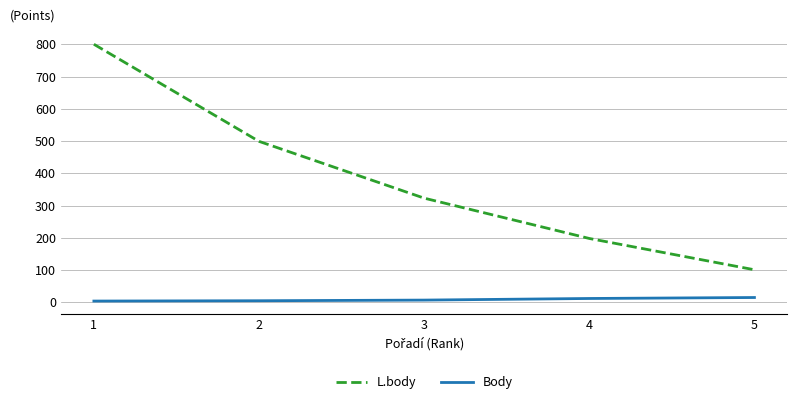

True or false: L.body has a value of 323 at 3.

True